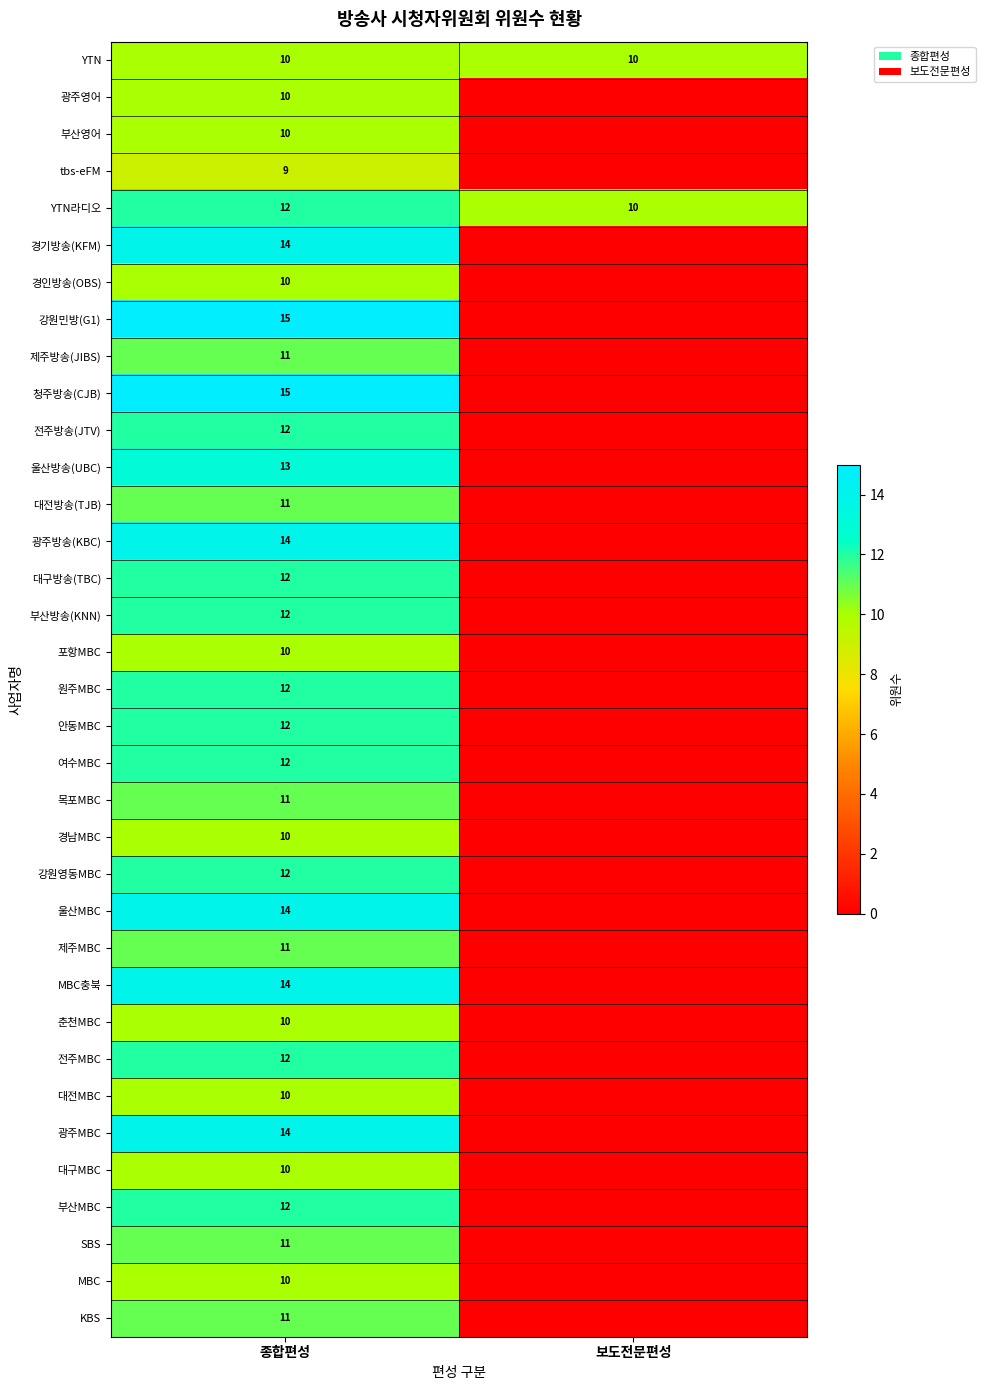

The 목포MBC series shows 3 at 종합편성. True or false?

False